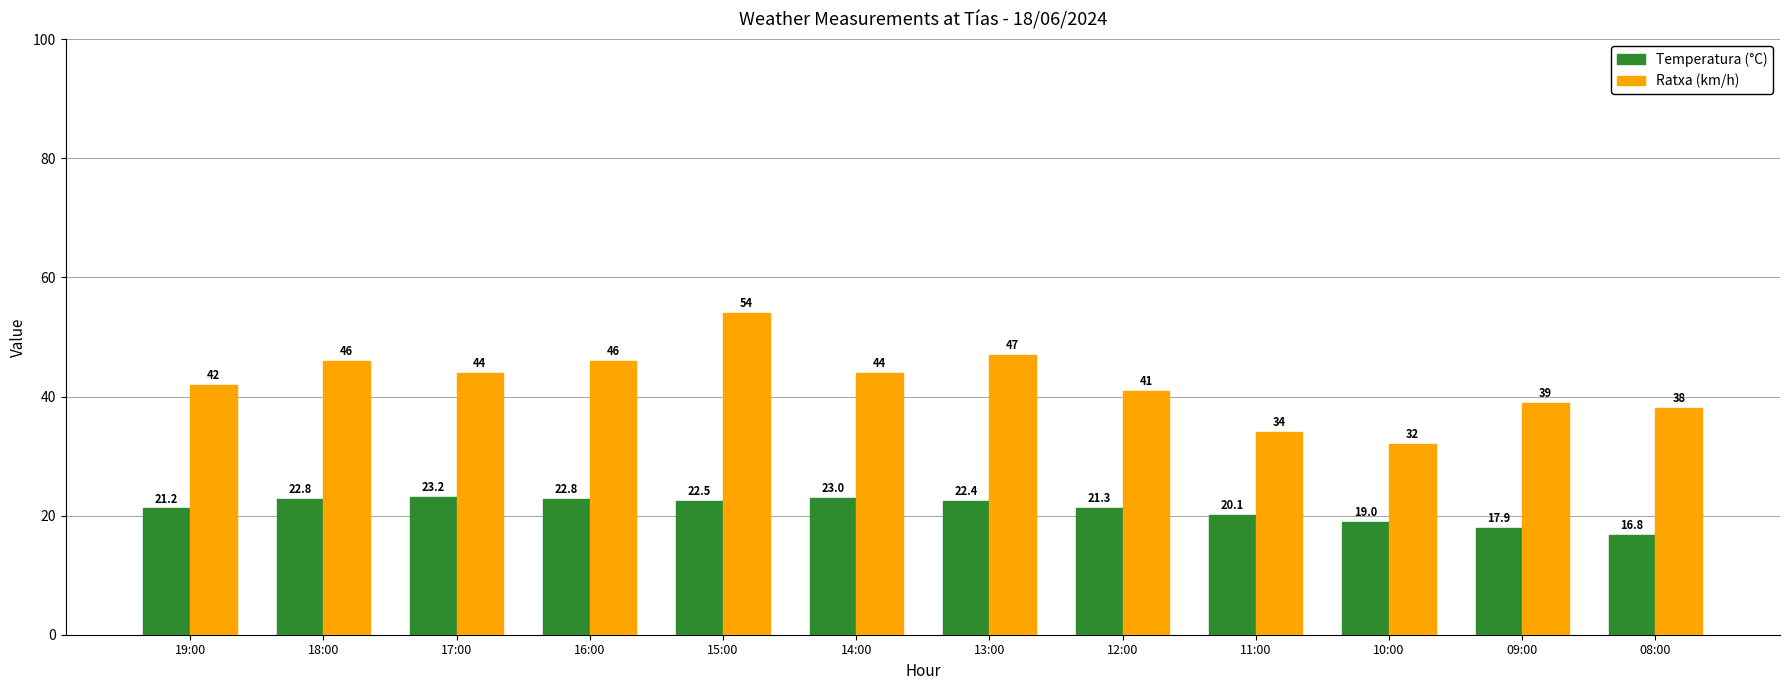

What is the difference between the second highest and second lowest values in the Ratxa (km/h) series?

13.0